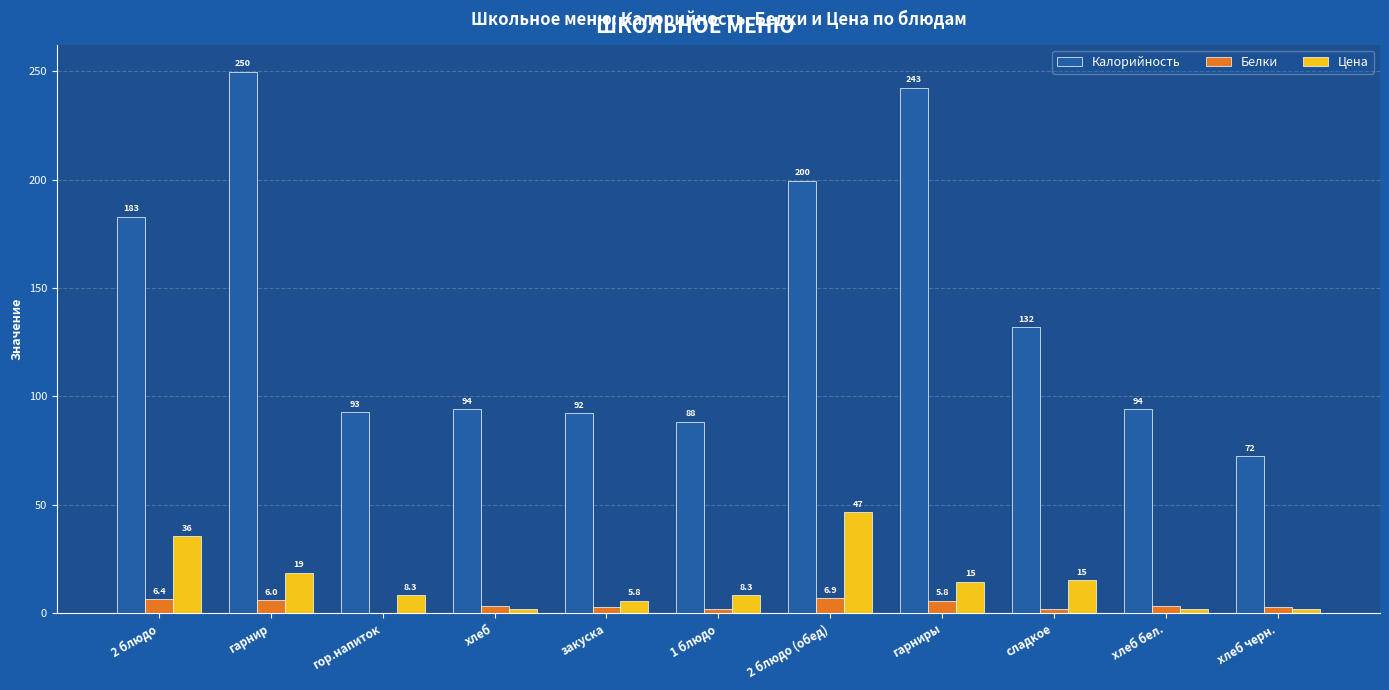

Which category has the highest value across all series?

гарнир